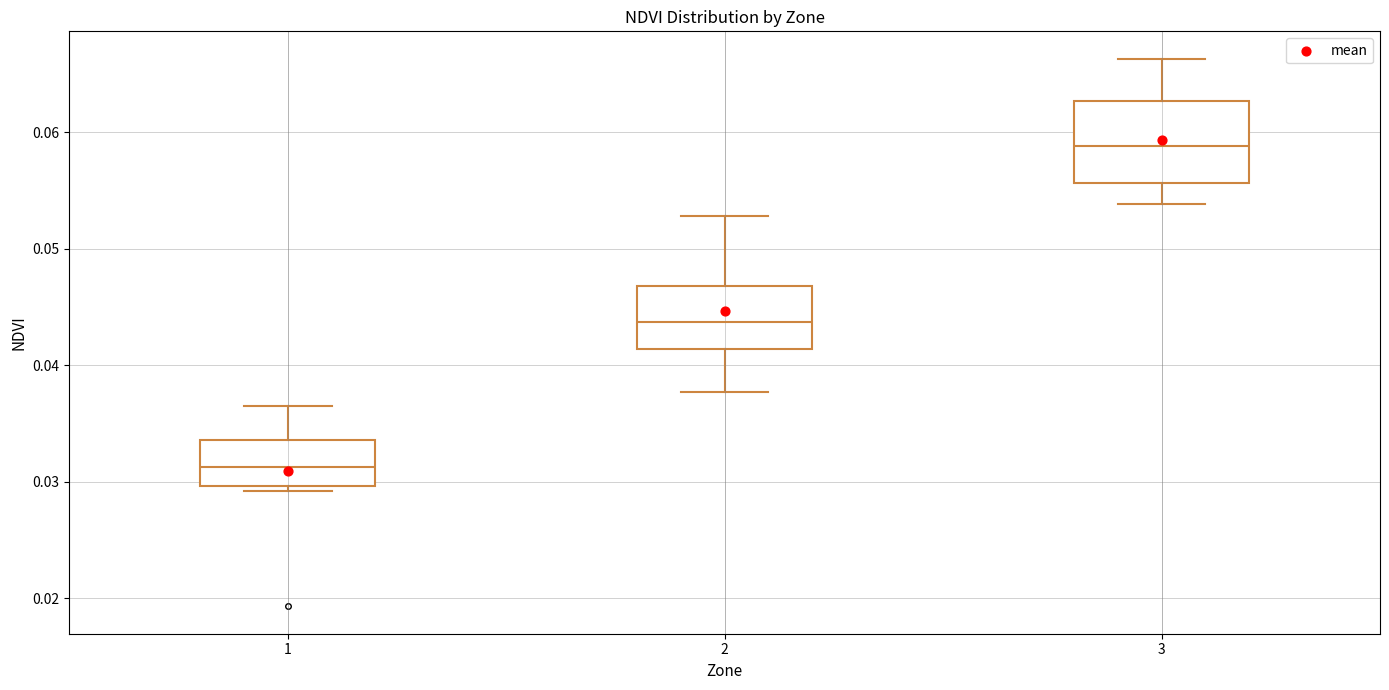

Comparing the boxes themselves (not the whiskers), which one is the tallest?

3